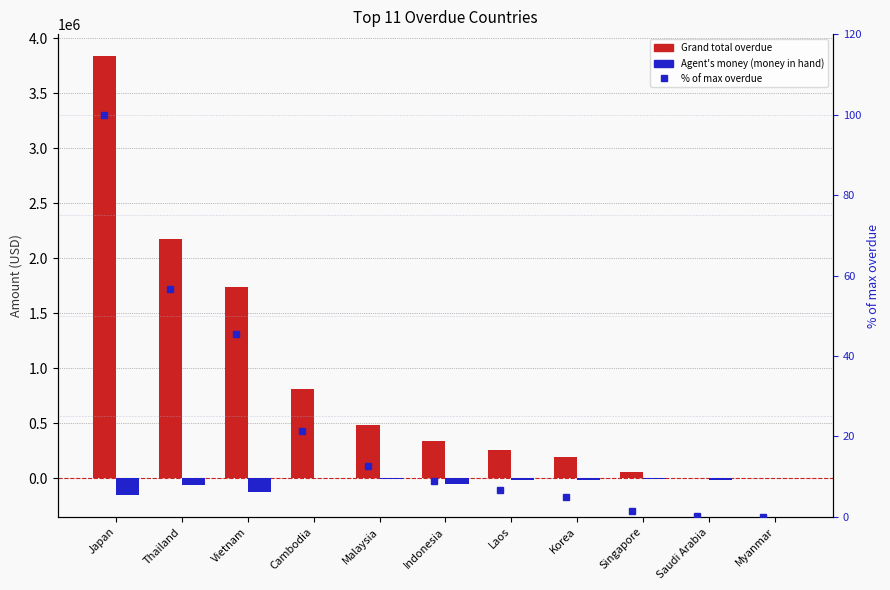

What position from the left is Indonesia?

6